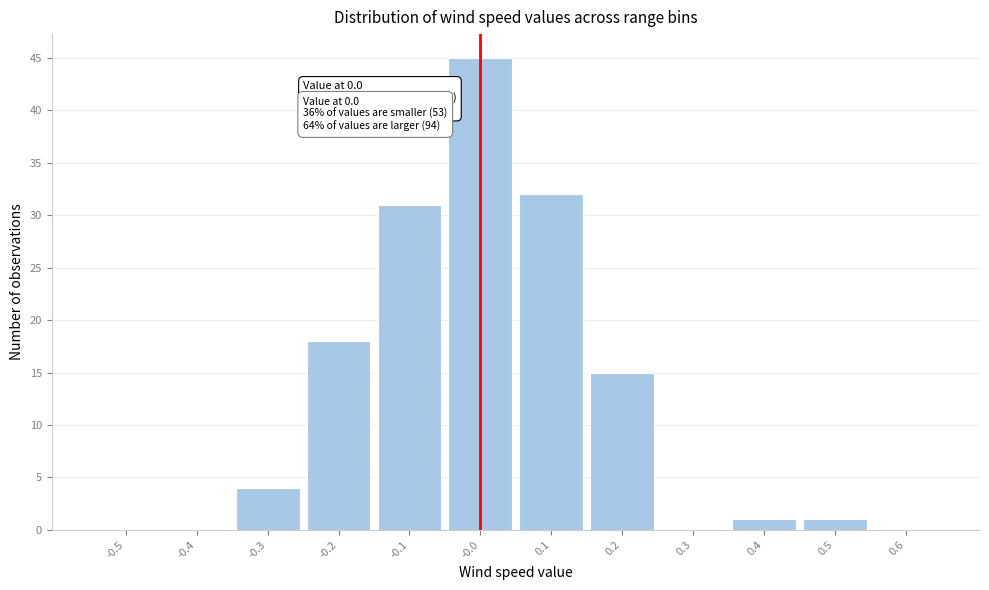

Over which range of the x-axis is the bar tallest?

-0.05 to 0.05